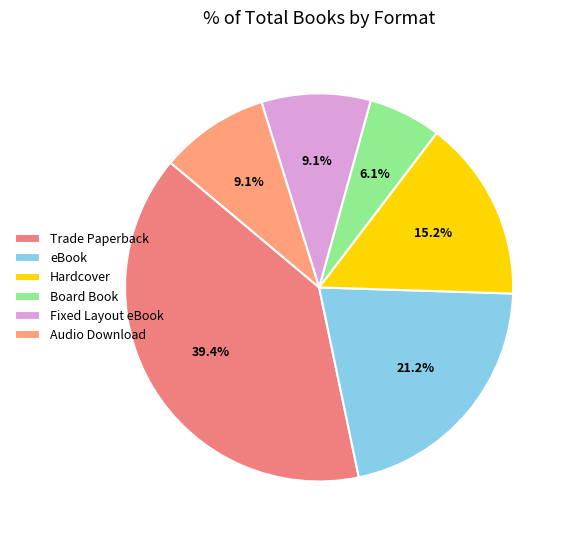

Combined, do Trade Paperback and Fixed Layout eBook account for over 50%?

No